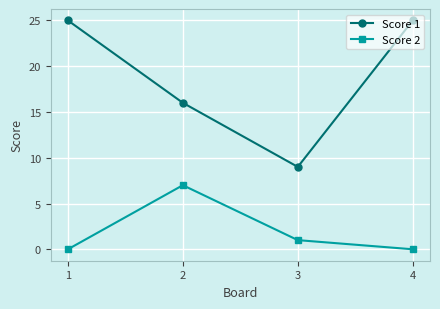

What value does the Score 1 series have at 4?

25